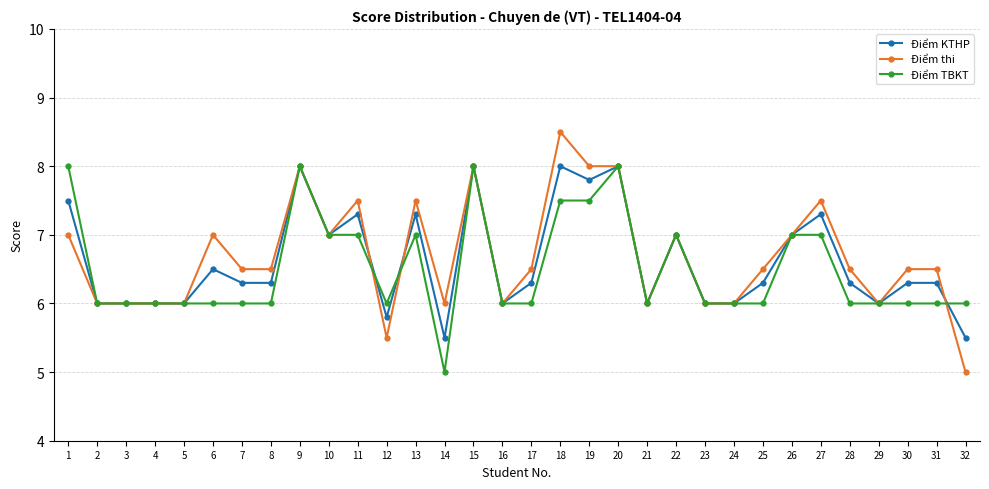

True or false: Điểm KTHP has more than 2 interior local peaks.

True